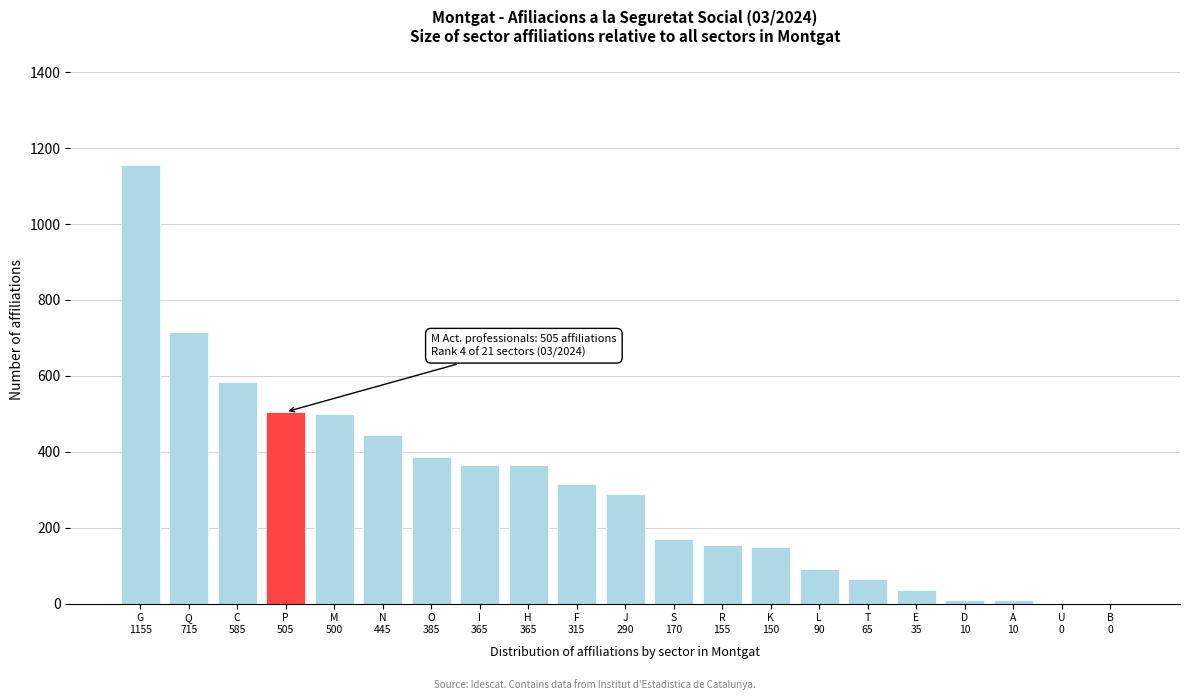

What is the greatest value displayed?

1155